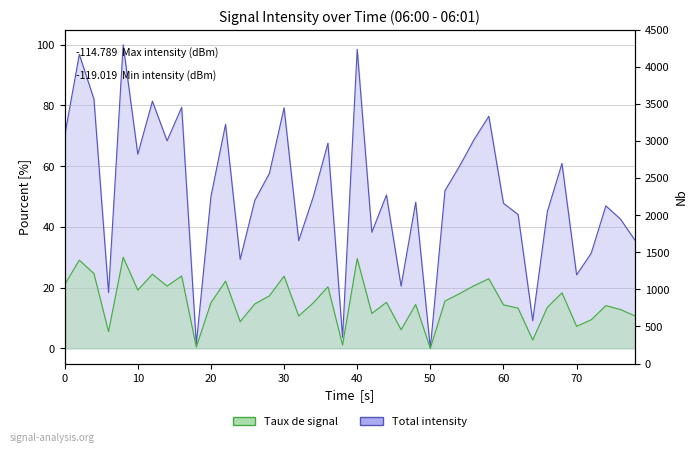

True or false: Total intensity has a value of 171.4 at 10.

False